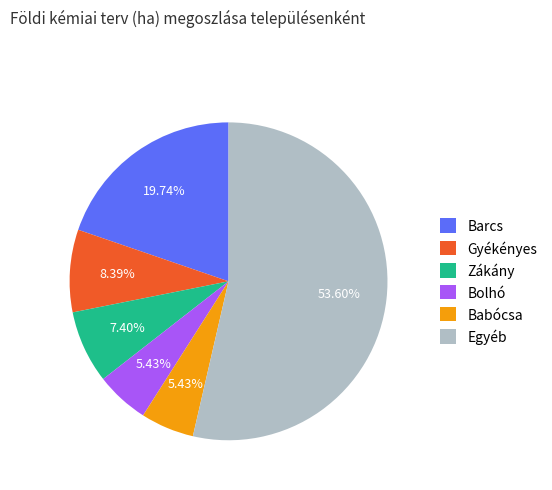

Is the sum of Barcs and Babócsa greater than half?

No